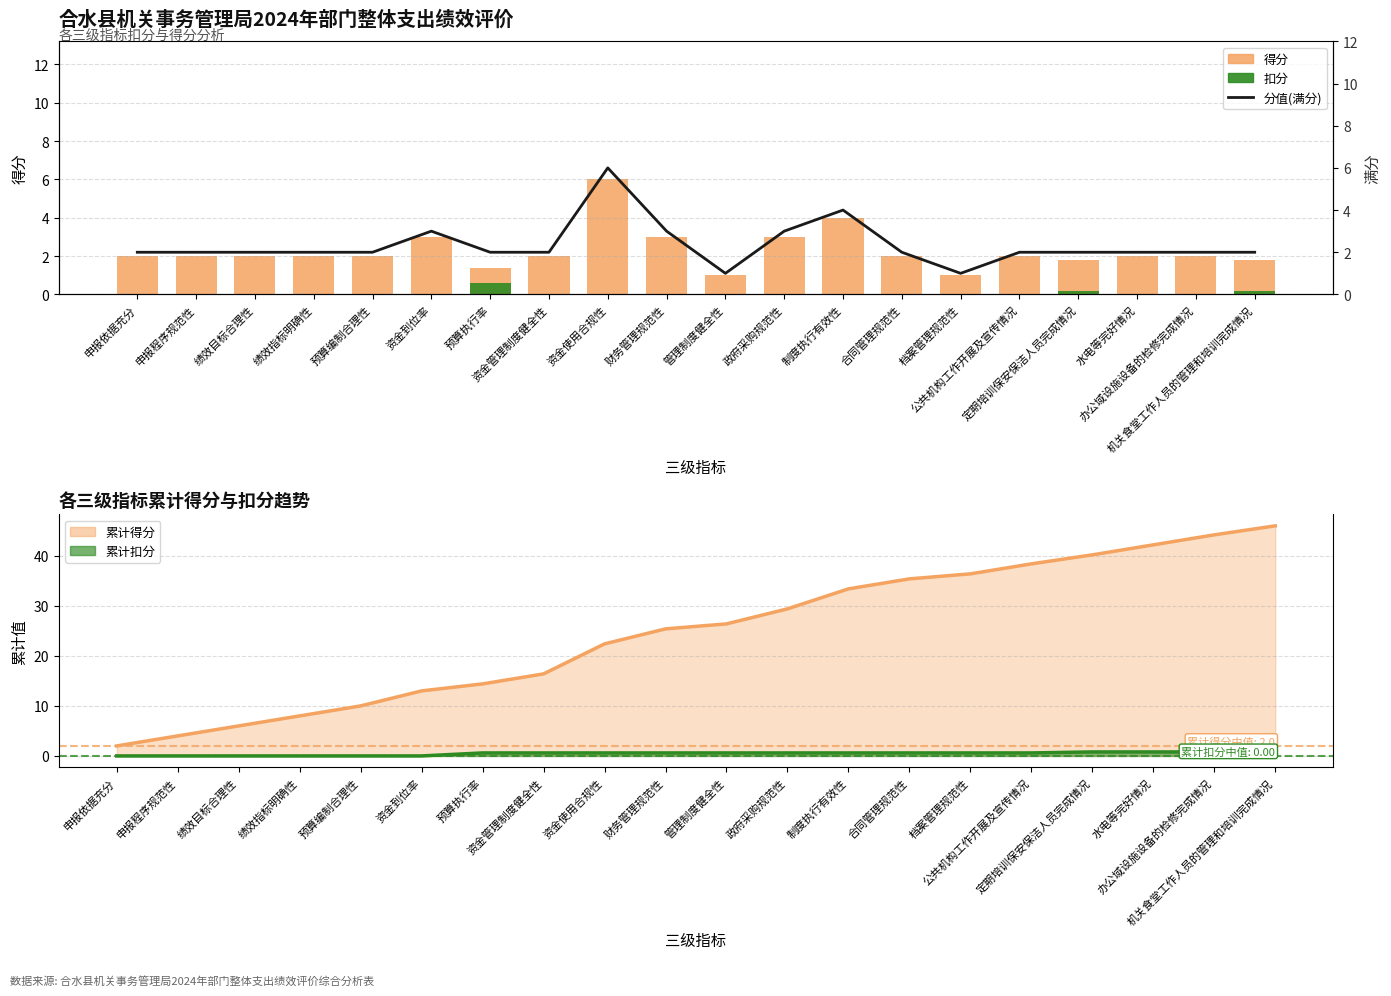

Which has a higher value, 管理制度健全性 or 资金到位率?

资金到位率